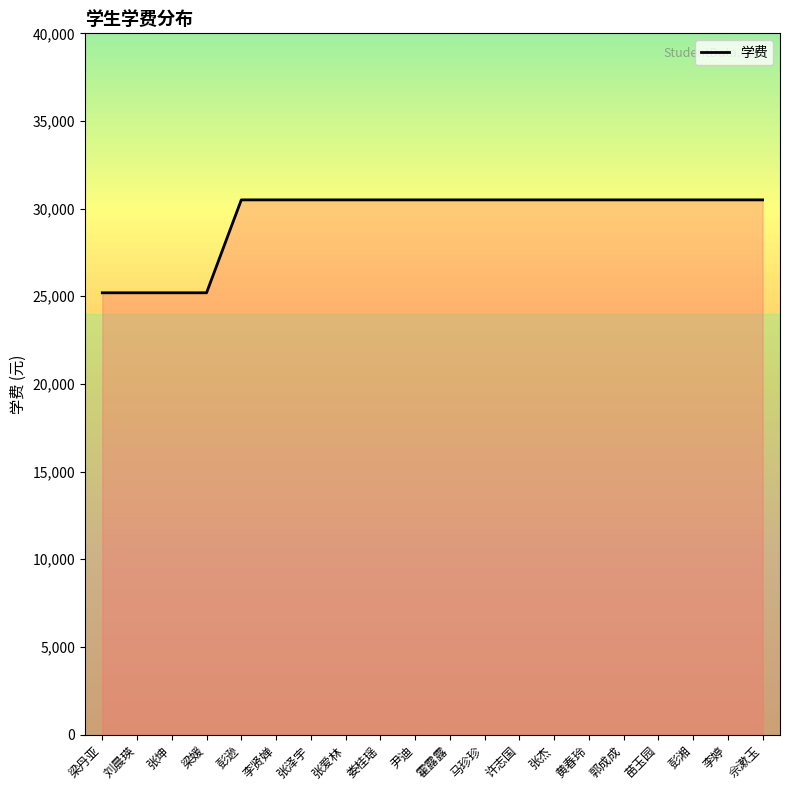

Between 梁媛 and 张杰, which is larger?

张杰